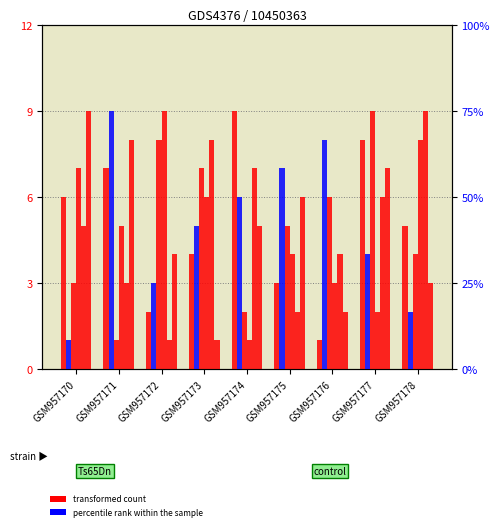

How many values in the col_7 series are below 5?

4